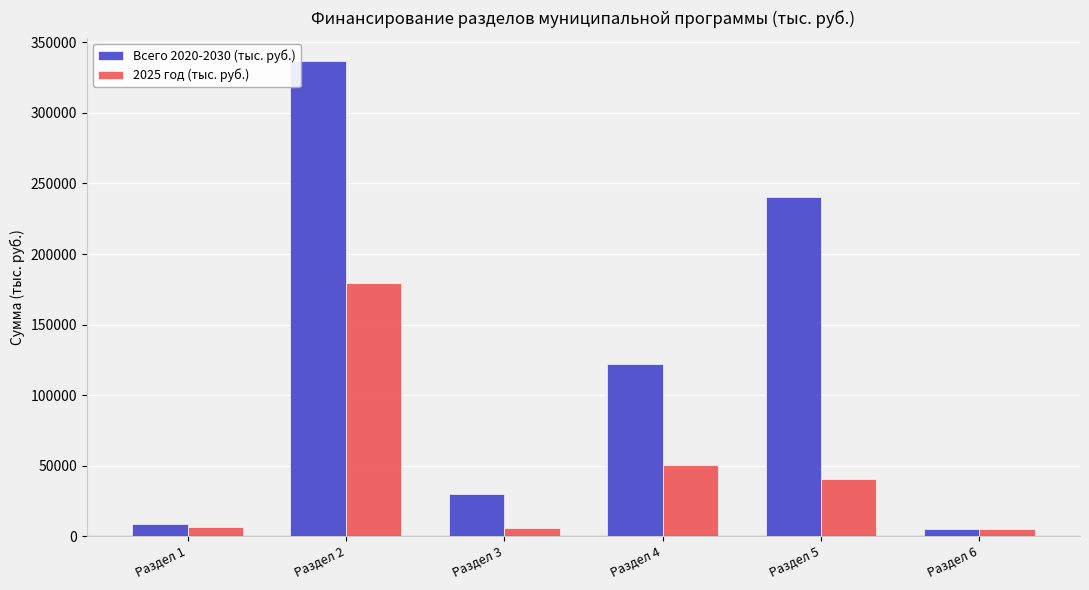

Which series has the largest range (max minus min)?

Всего 2020-2030 (тыс. руб.)